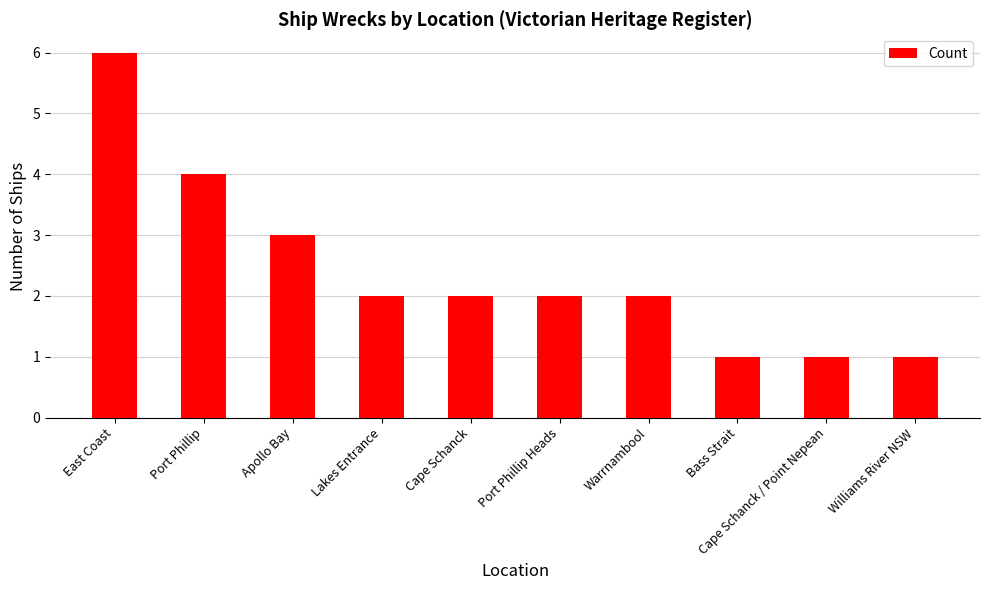

Count the number of categories in the chart.

10